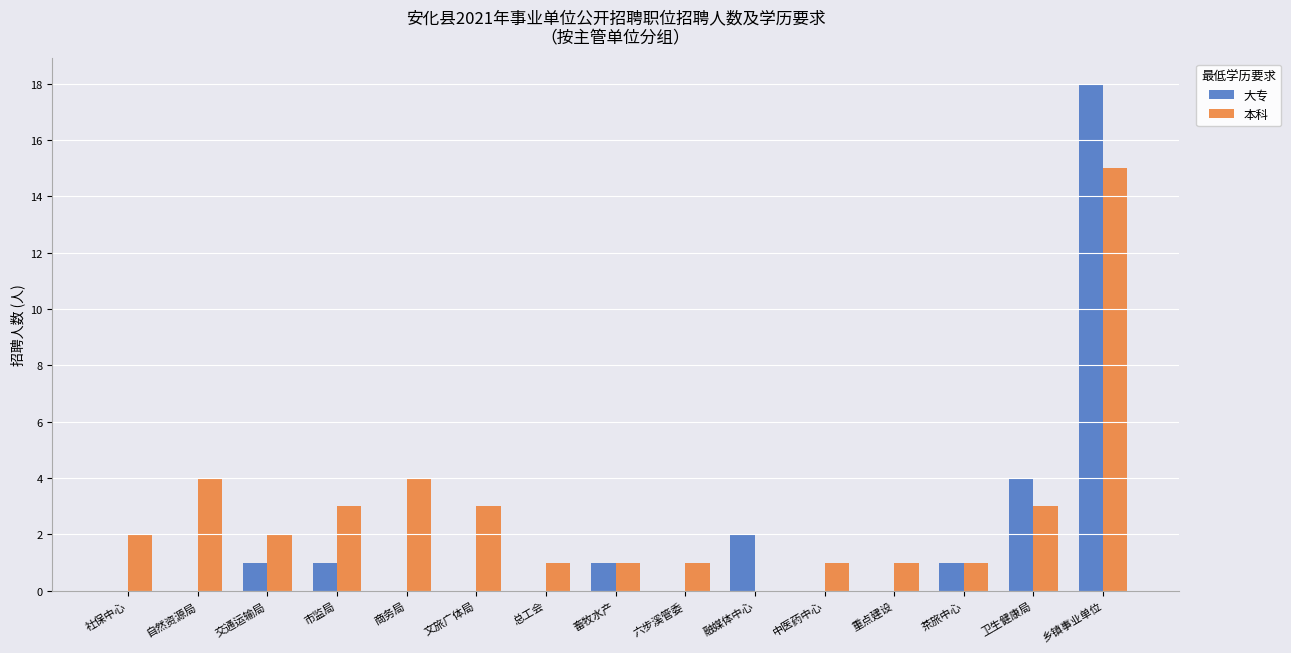

What is the maximum value shown in the chart?

18